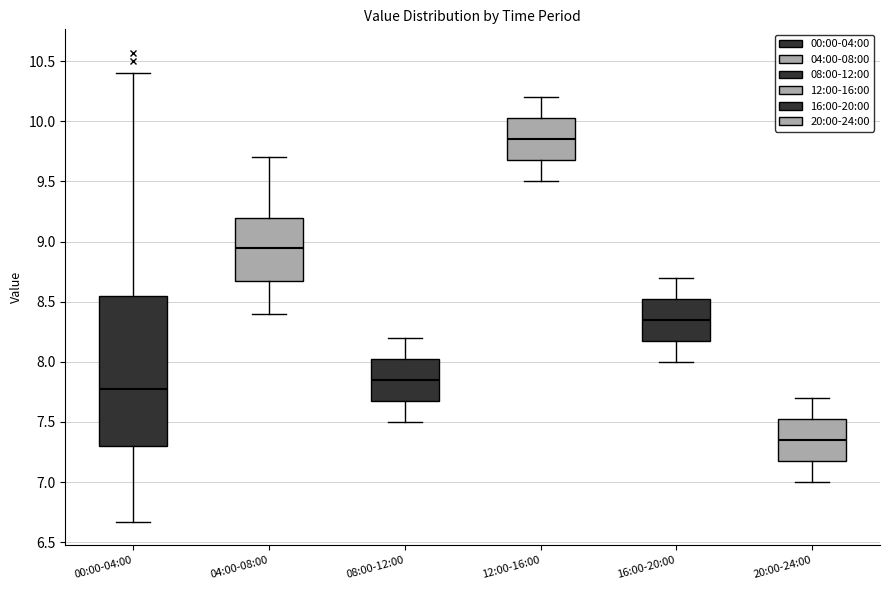

Which box has the lowest median line?

20:00-24:00